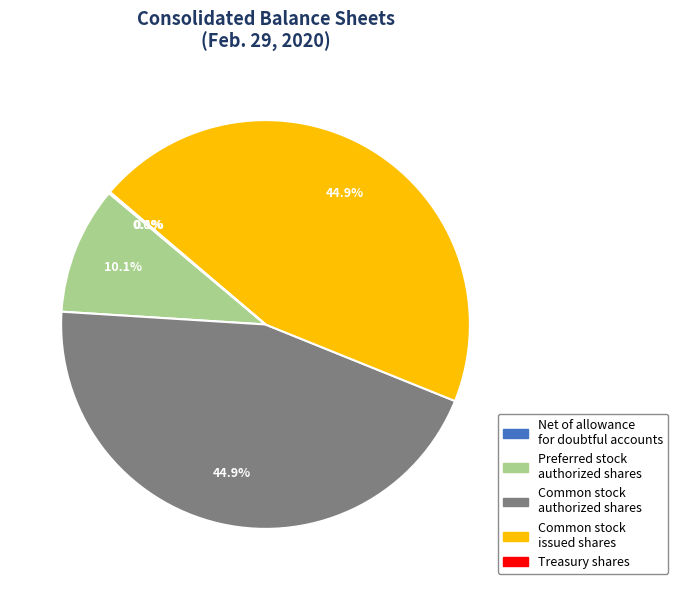

Does Common stock authorized shares represent more than half of the total?

No